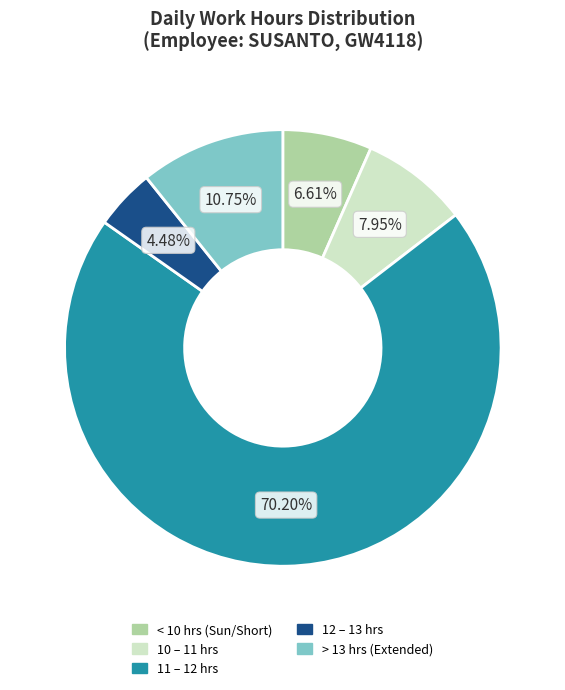

Is the sum of > 13 hrs (Extended) and 11 – 12 hrs greater than half?

Yes